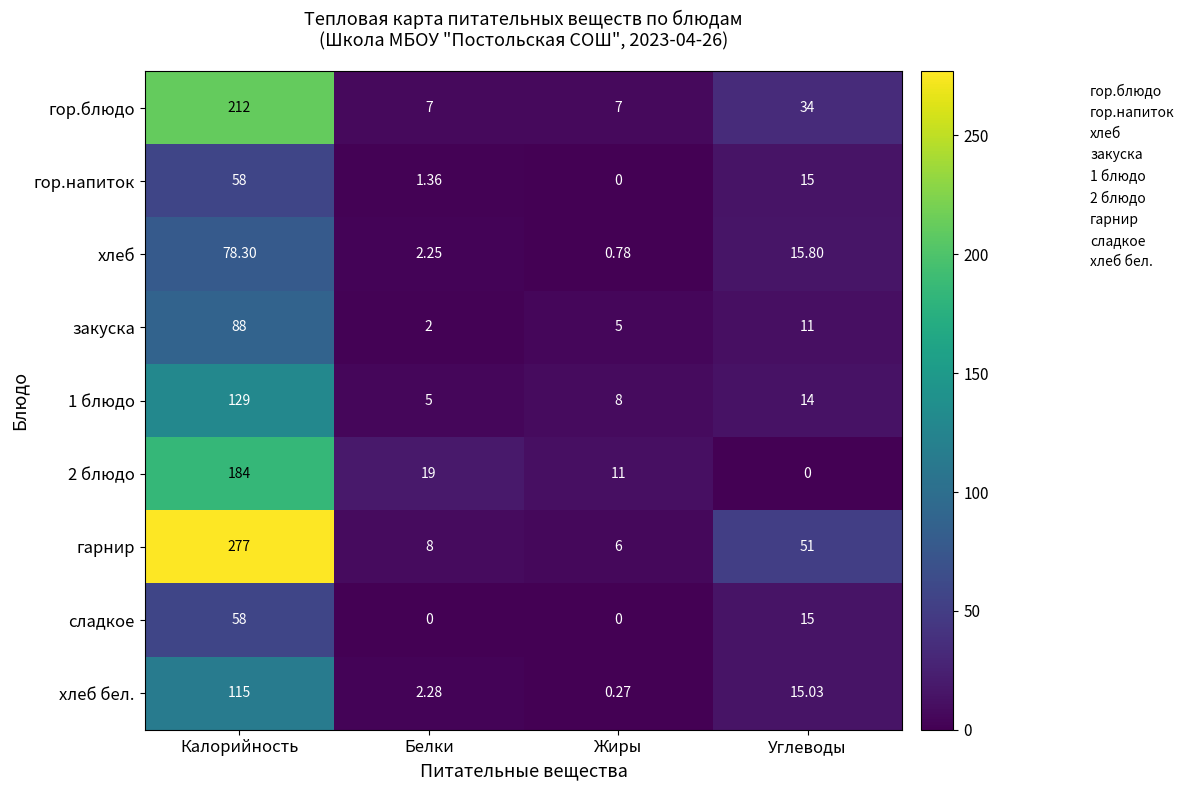

Where is сладкое nearest to the value 29?

Углеводы